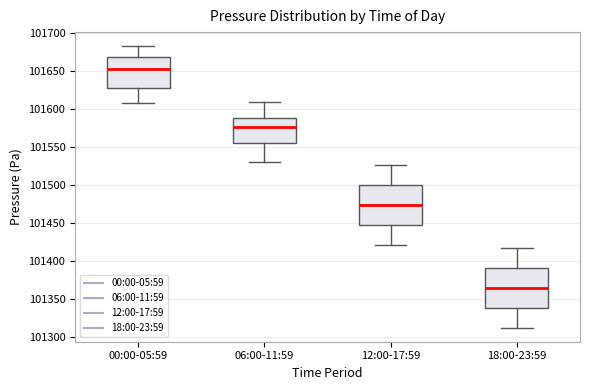

Where does the lower whisker of the box for 18:00-23:59 end on the y-axis? The values are not printed on the chart, so give them approximately, as read against the axis.

101315